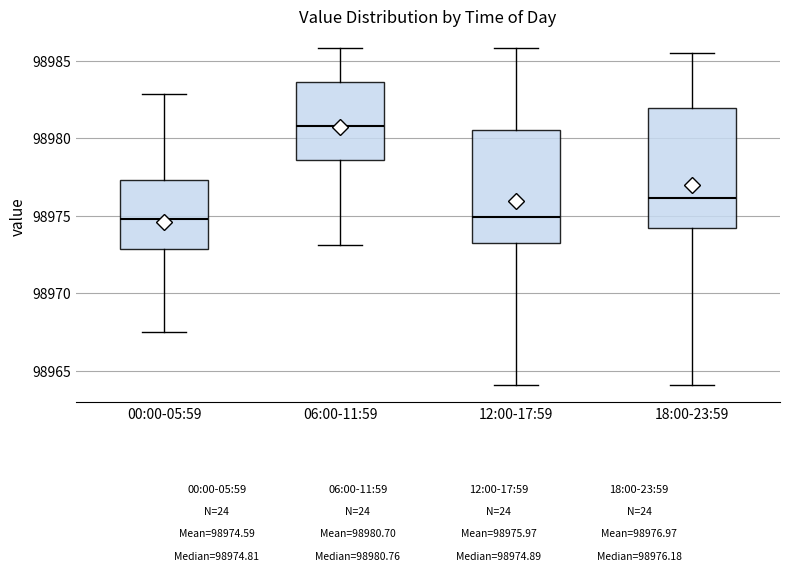

Which box's median line is the highest?

06:00-11:59